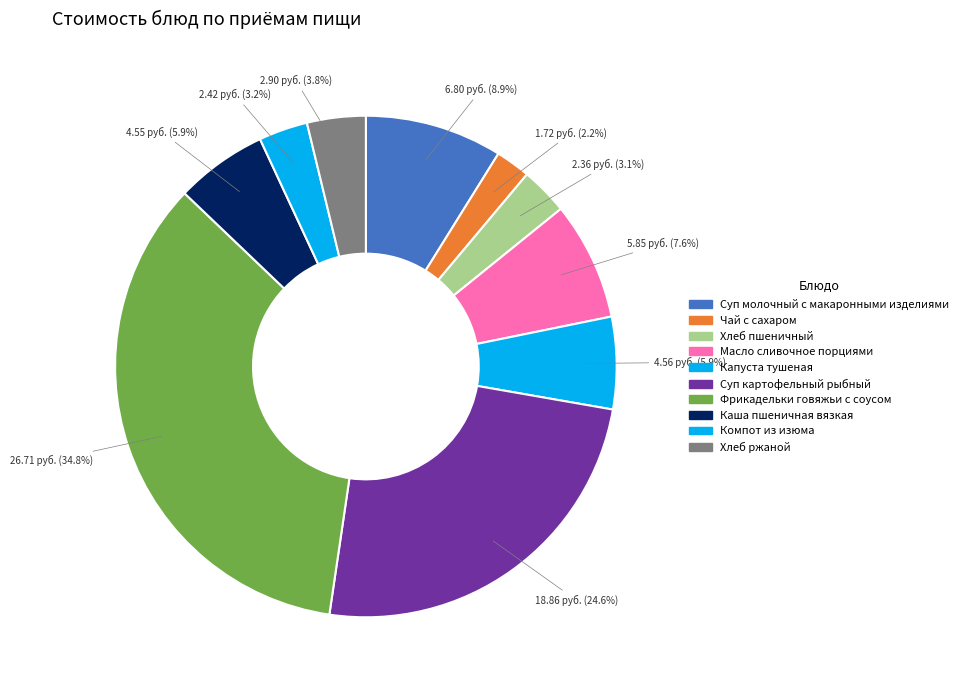

Is Фрикадельки говяжьи с соусом the majority of the pie?

No